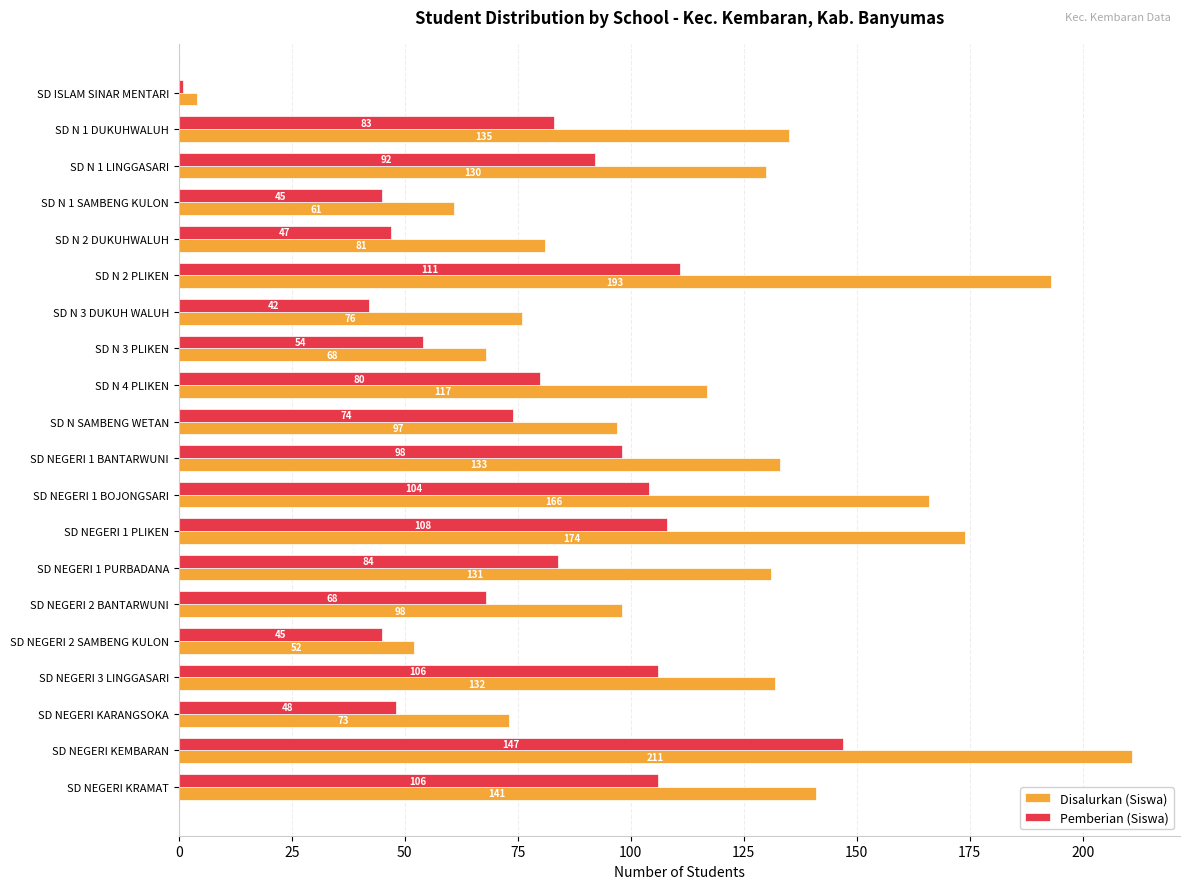

What is the difference between the maximum and second lowest values in the Pemberian (Siswa) series?

105